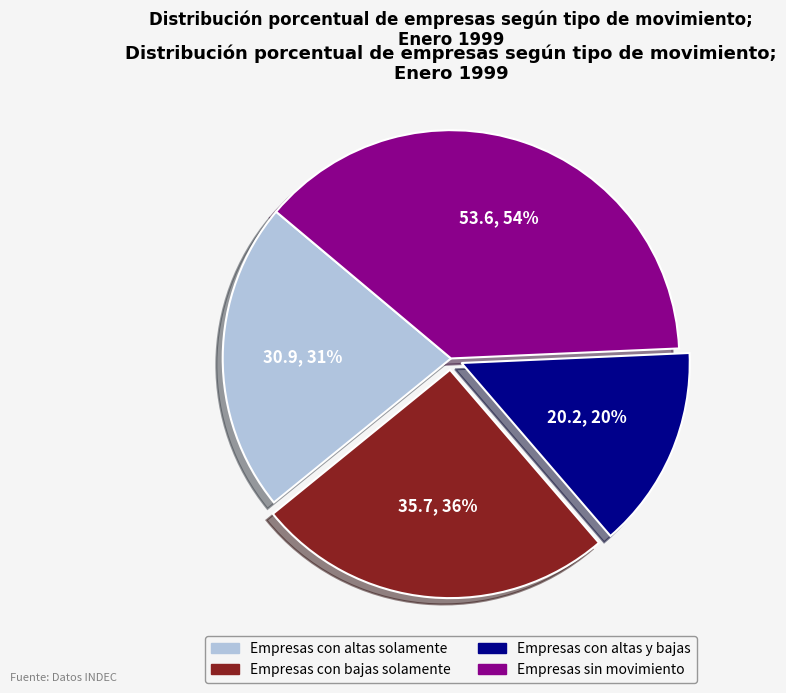

Which category has the biggest portion of the pie?

Empresas sin movimiento